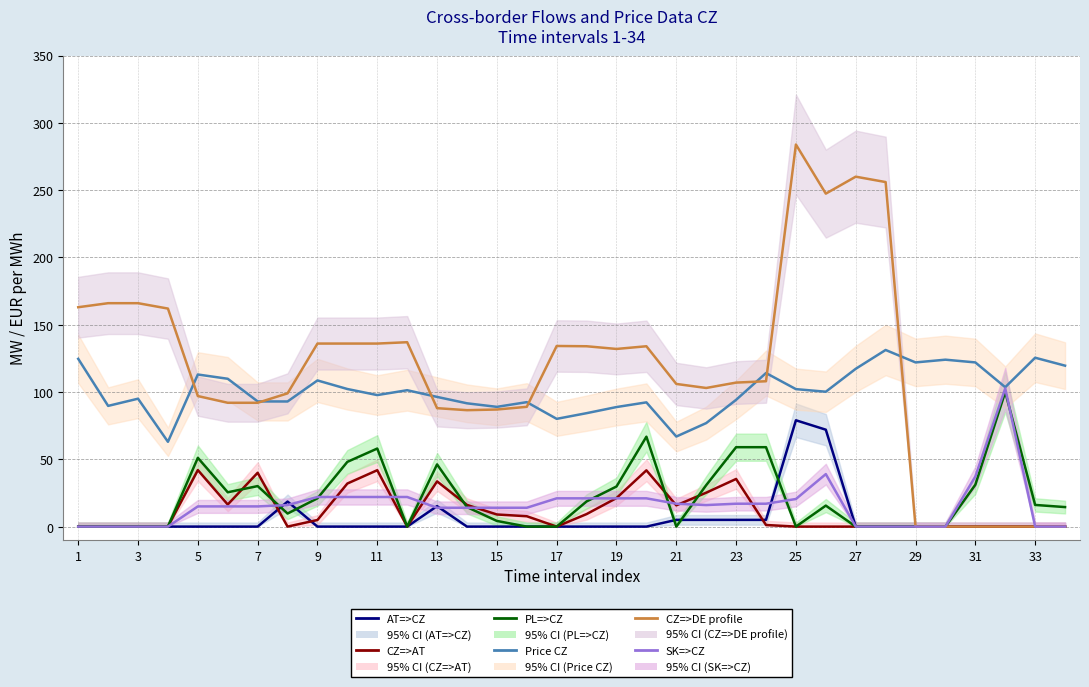

What is the maximum value shown in the chart?

283.9